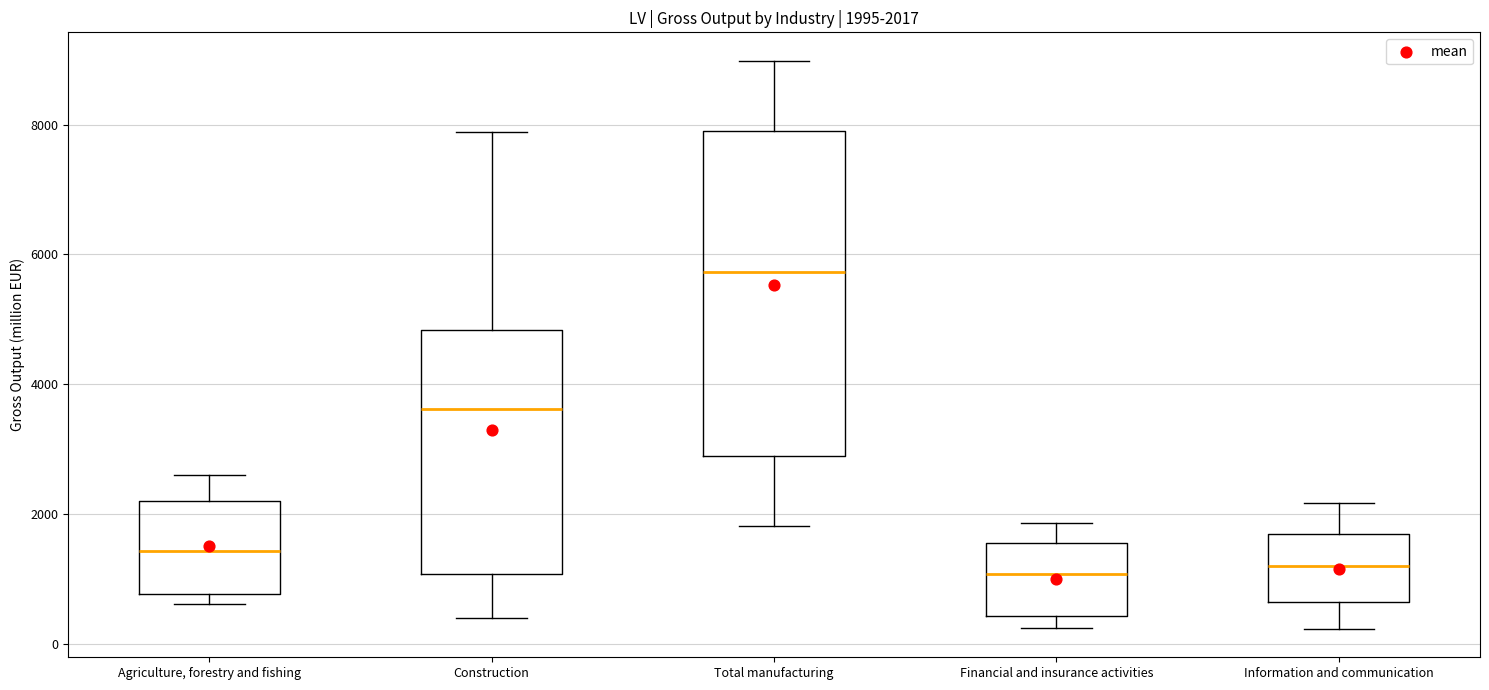

Comparing the boxes themselves (not the whiskers), which one is the tallest?

Total manufacturing